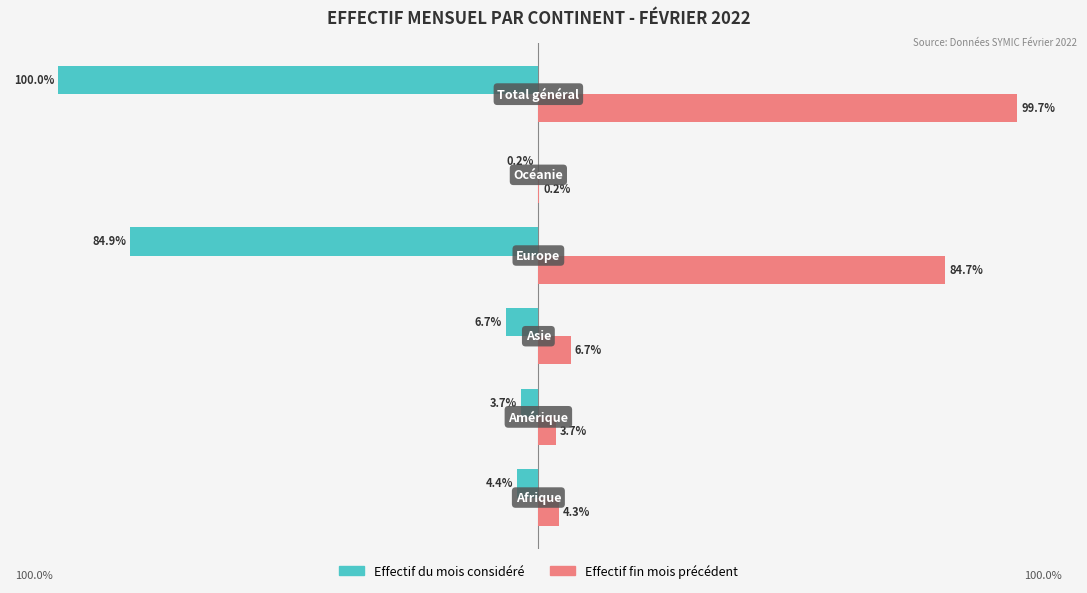

Which series has the largest total across all categories?

Effectif fin mois précédent